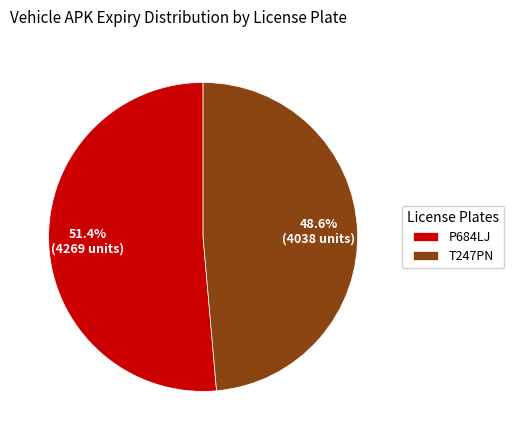

Approximately how many times larger is the value at P684LJ compared to T247PN?

1.1